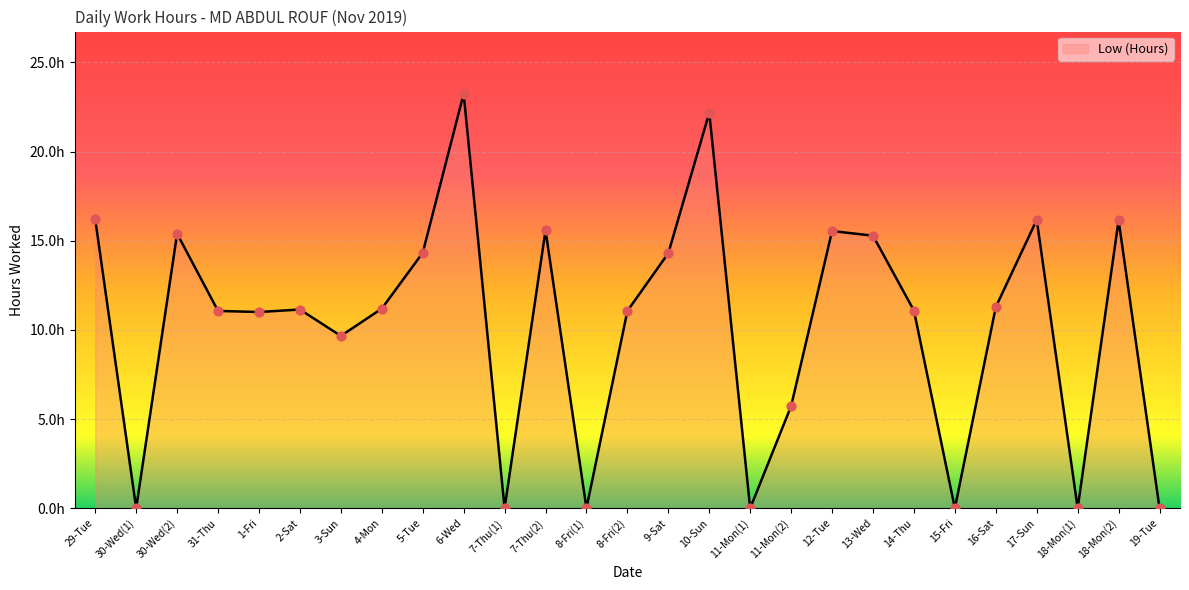

Approximately how many times larger is the value at 18-Mon(2) compared to 31-Thu?

1.5